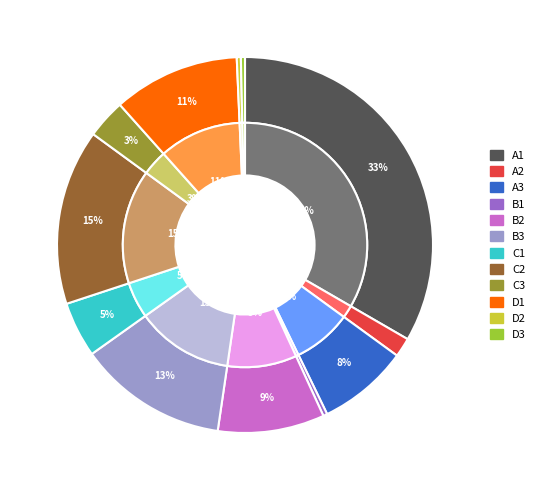

To the nearest percent, what is the average slice percentage?

8%